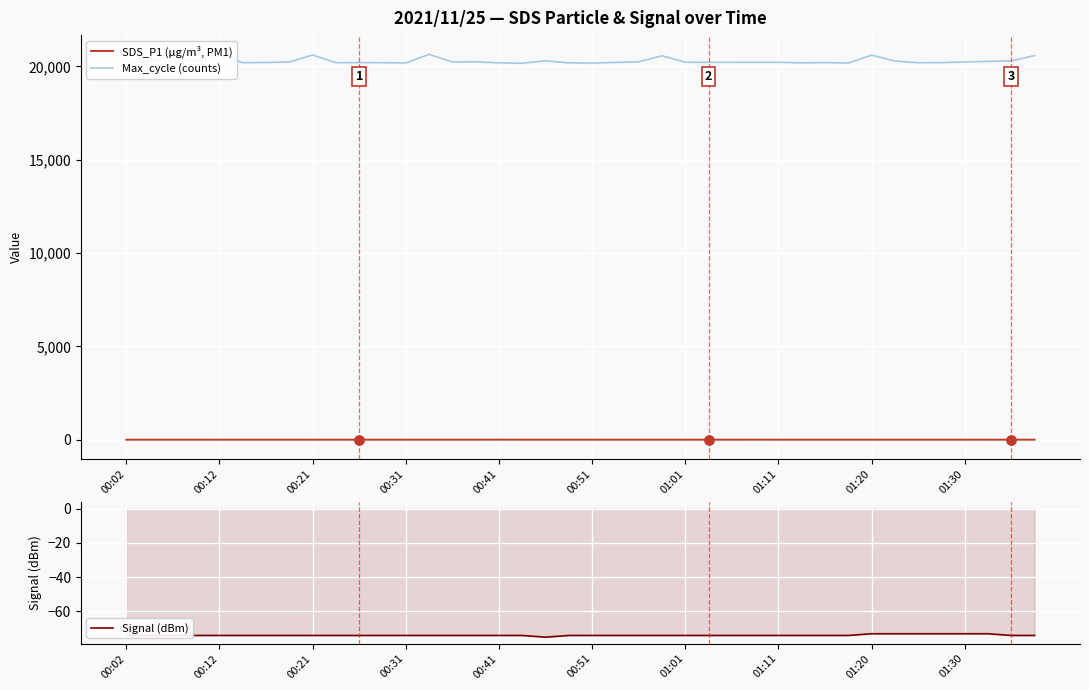

Which series contains the highest Y value?

Max_cycle (counts)